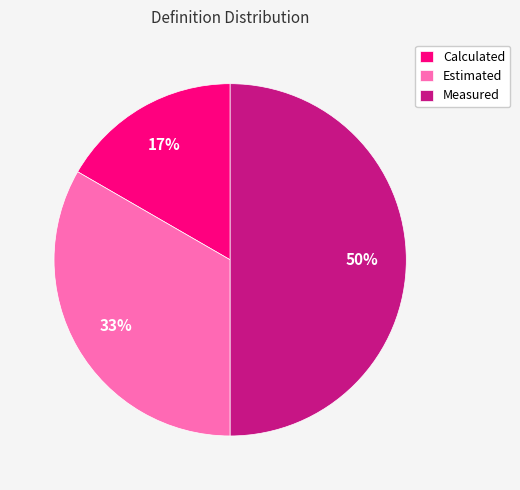

Count the number of slices in the pie.

3